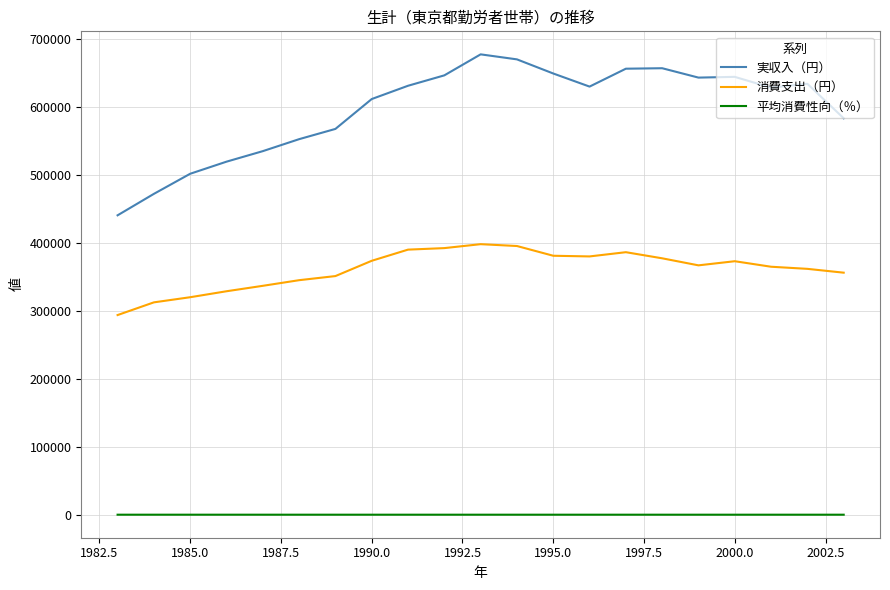

How many lines are shown in the chart?

3